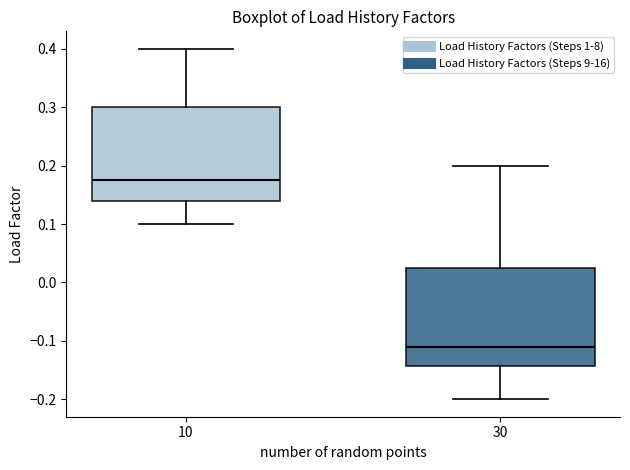

Reading left to right, transcribe this box plot: for each box, give where its median line is, the range the box spans, and where its two whiskers end, as read against the y-axis. The values are not printed on the chart, so give them approximately, as read against the axis.

10: median 0.18, box 0.14 to 0.30, whiskers 0.10 to 0.40
30: median -0.11, box -0.14 to 0.03, whiskers -0.20 to 0.20